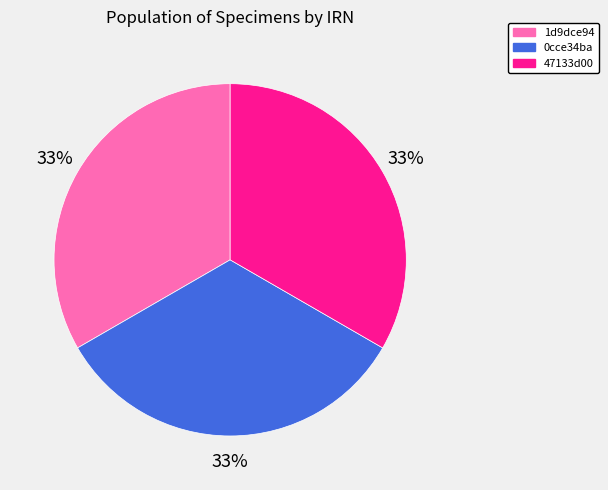

How many segments does this pie chart have?

3